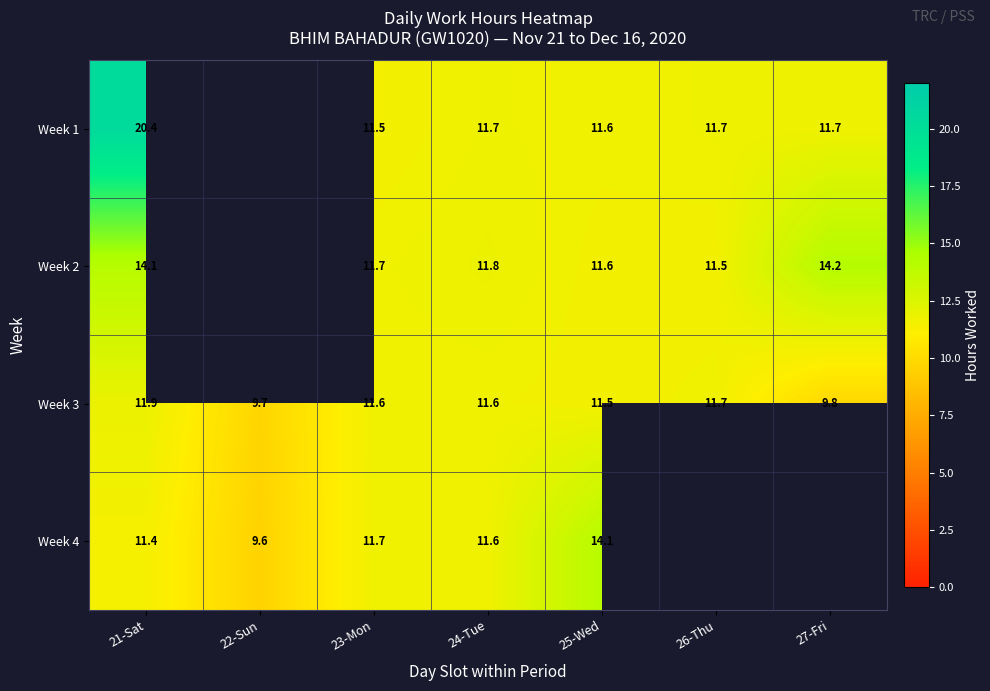

What value does the Week 1 series have at 27-Fri?

11.7